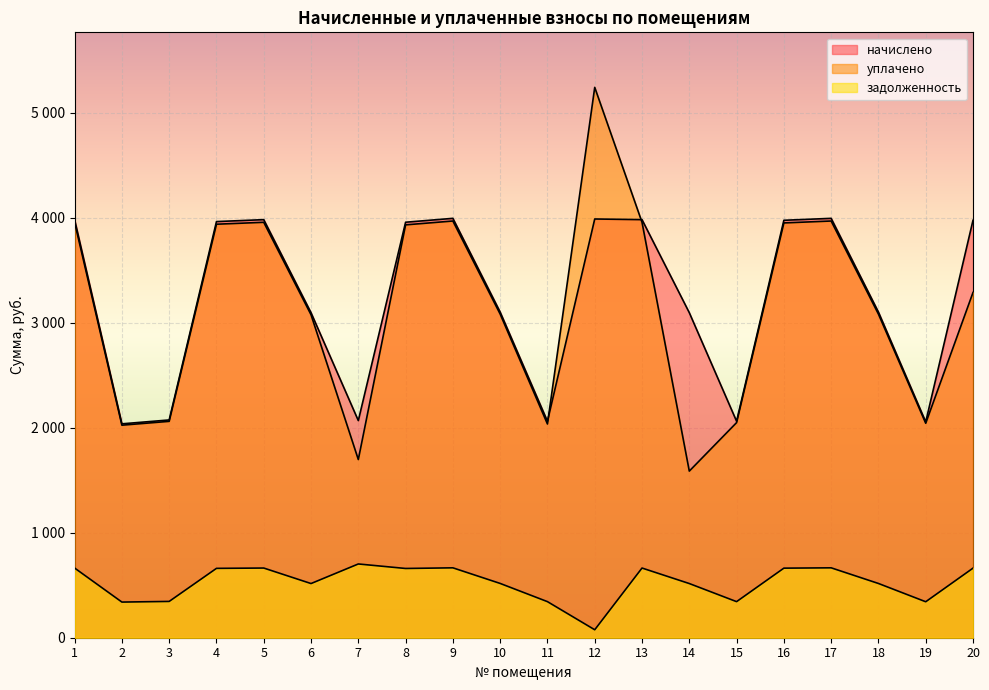

At which category does уплачено reach its first local peak?

5